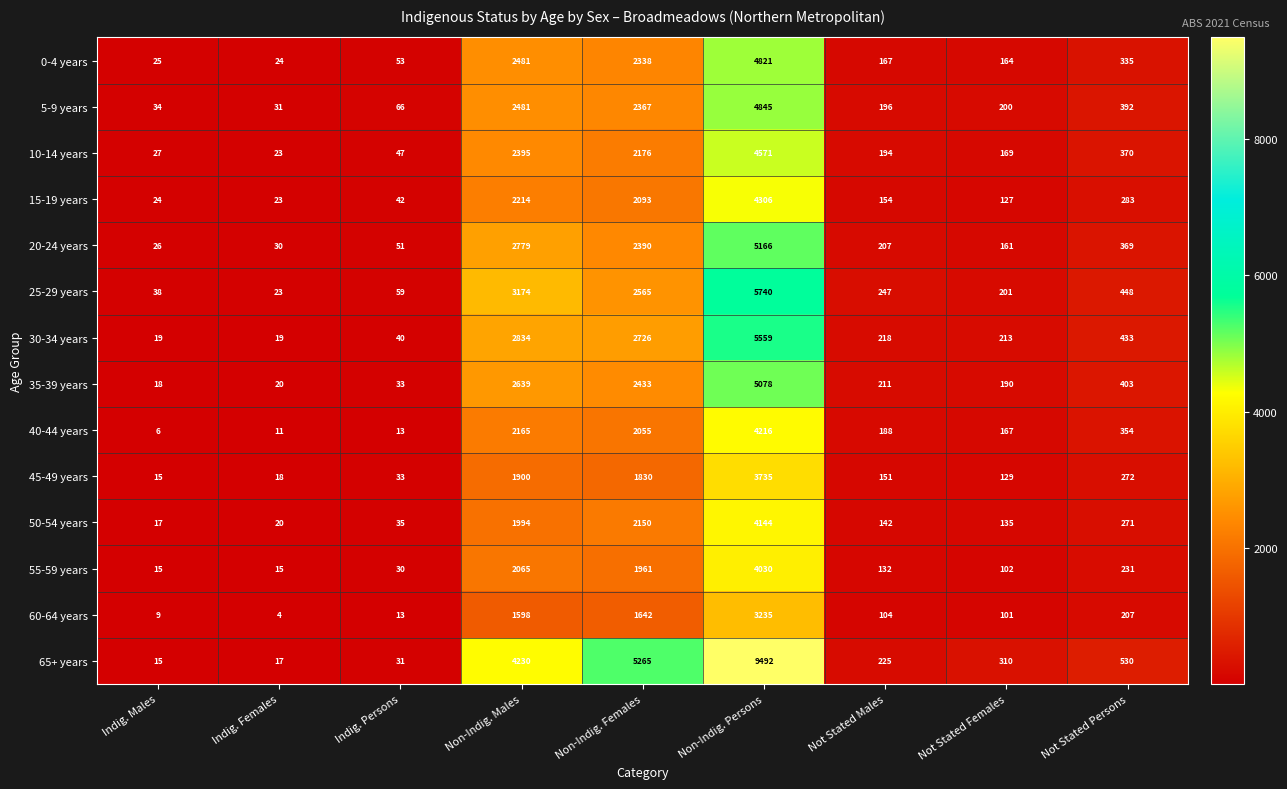

The value of 40-44 years at Not Stated Females is 285. True or false?

False